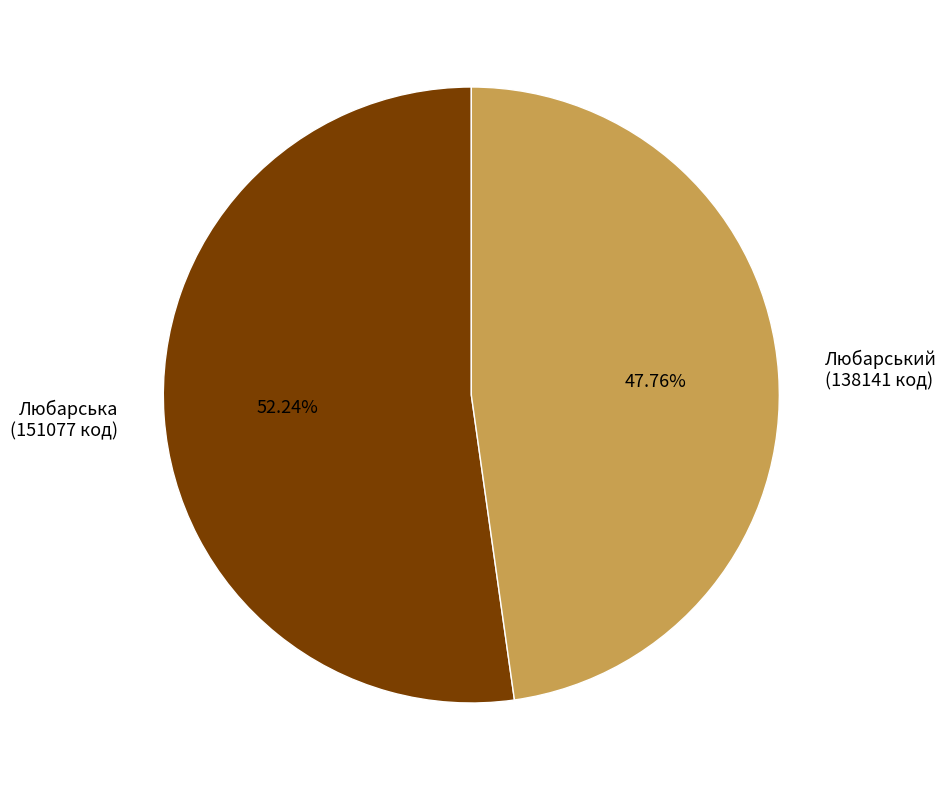

Between Любарська (151077 код) and Любарський (138141 код), which is larger?

Любарська (151077 код)